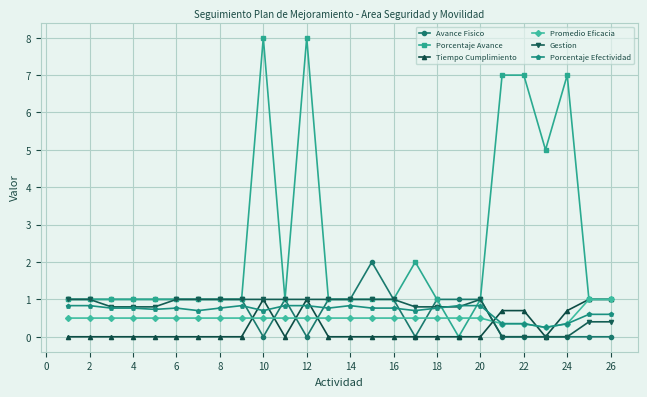

True or false: Promedio Eficacia and Avance Fisico cross at least once.

True